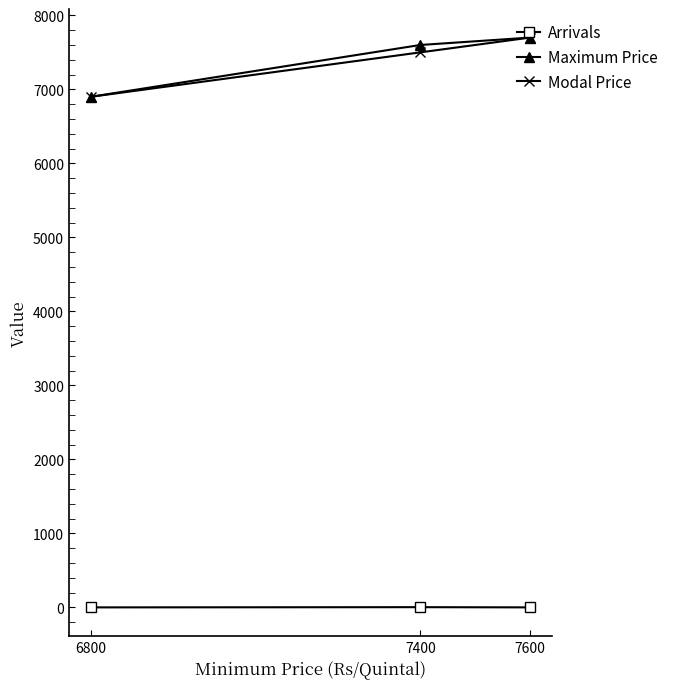

Where is Modal Price nearest to the value 7300?

7400